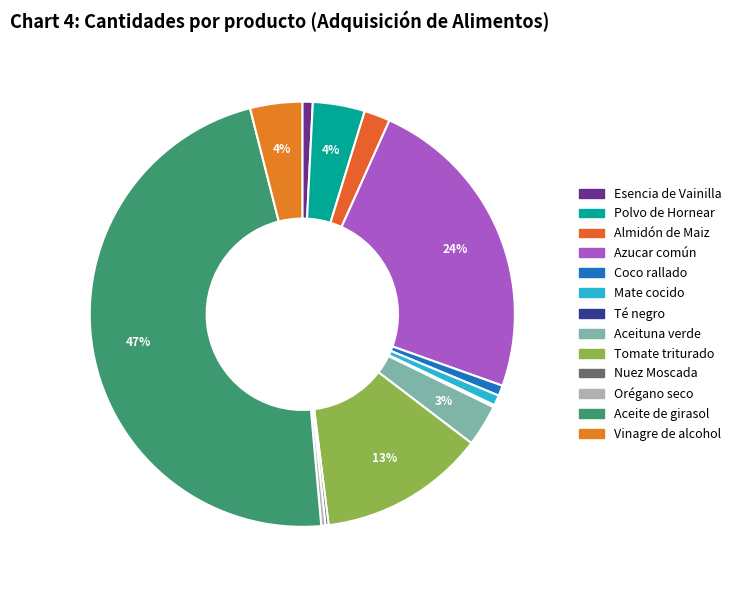

The Aceituna verde slice represents 1% of the pie. True or false?

False